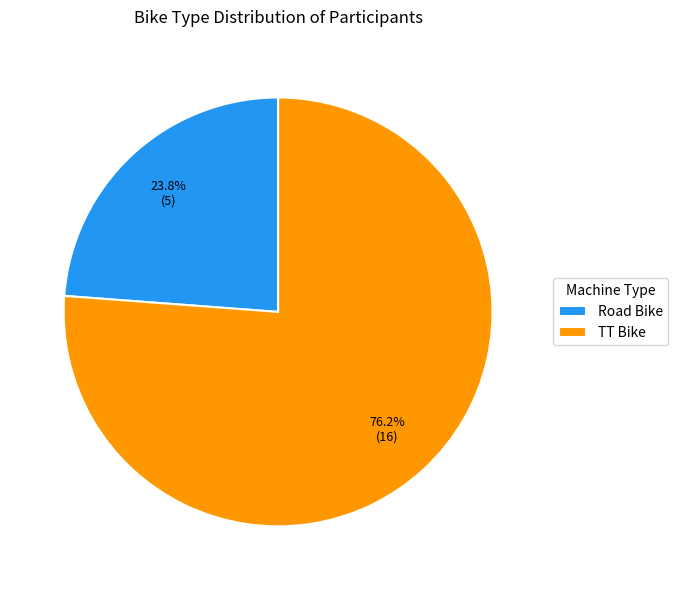

Rank the categories by value from lowest to highest.

Road Bike, TT Bike